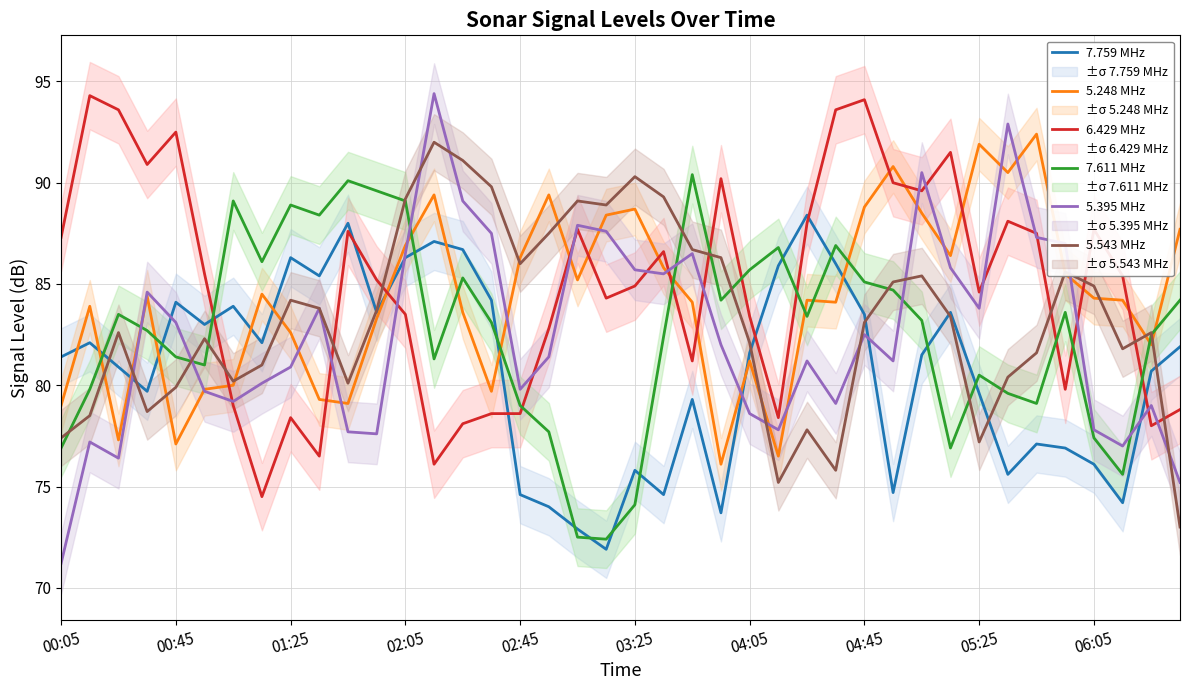

What are all the series names shown in the legend?

7.759 MHz, 5.248 MHz, 6.429 MHz, 7.611 MHz, 5.395 MHz, 5.543 MHz